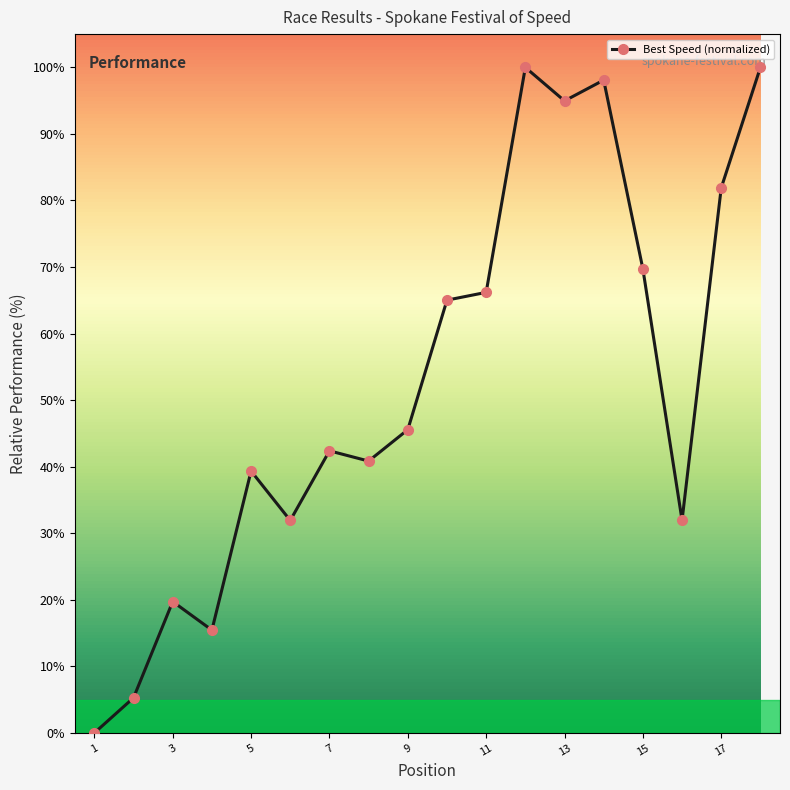

What is the difference between the second highest and minimum values?

100.0